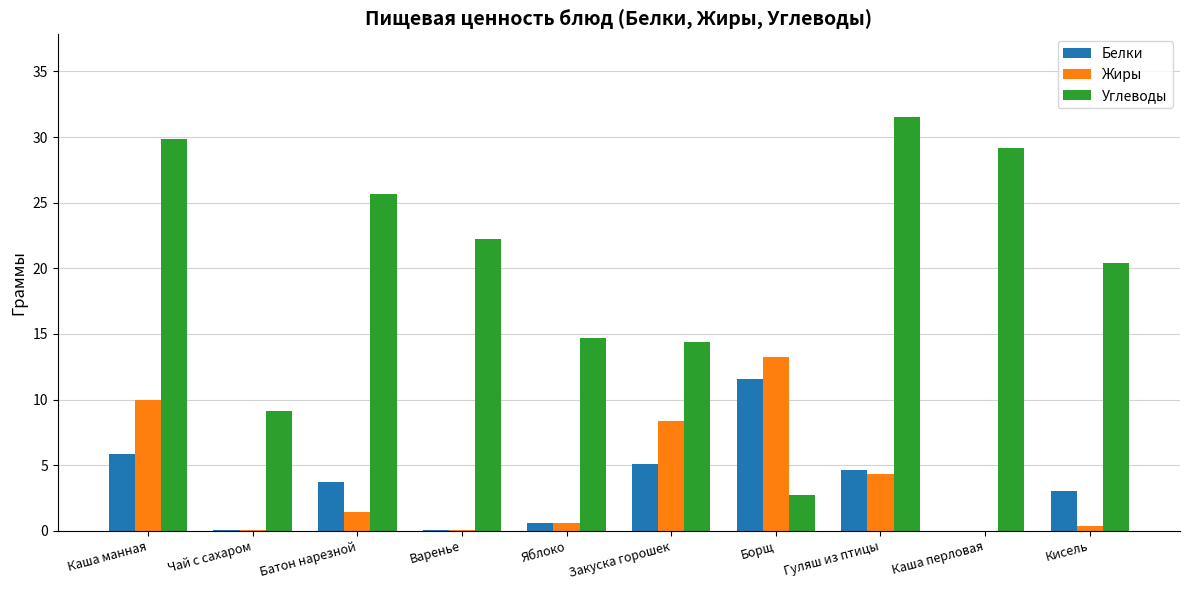

What is the total value across all series at Борщ?

27.5